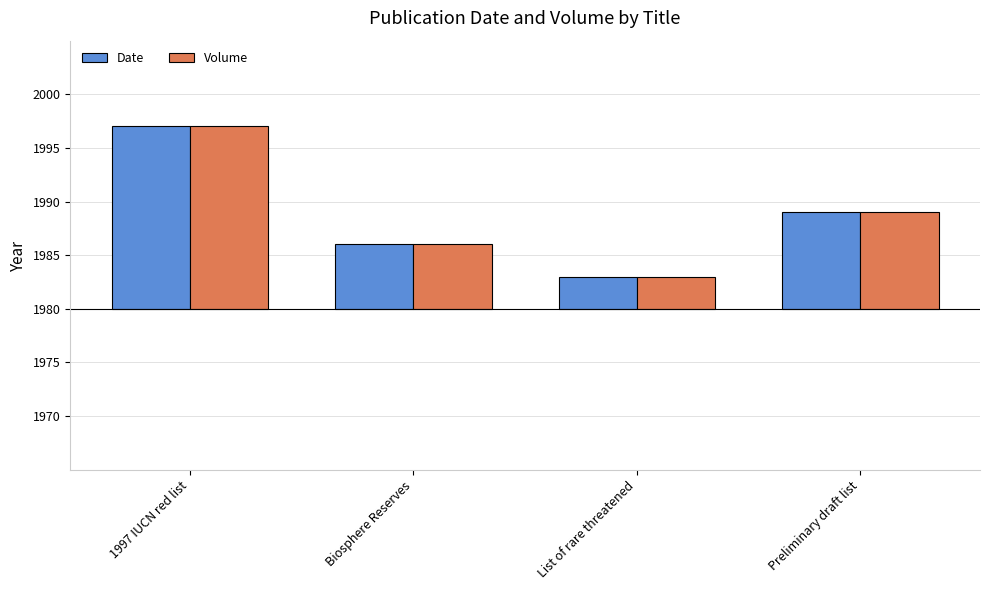

What are all the series names shown in the legend?

Date, Volume